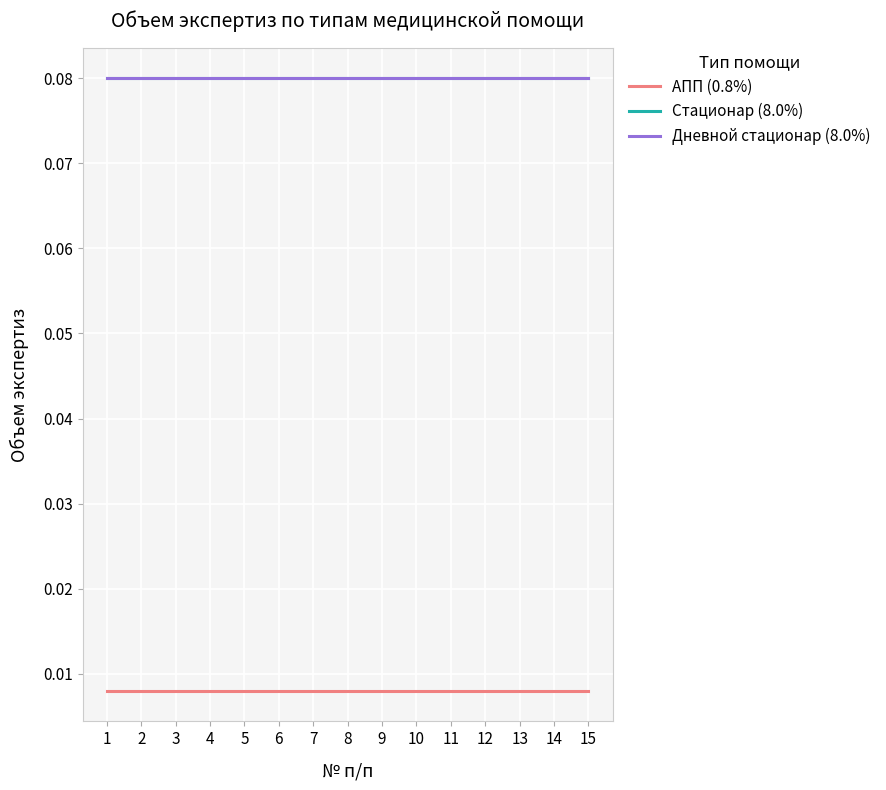

True or false: Стационар (8.0%) and Дневной стационар (8.0%) cross at least once.

False